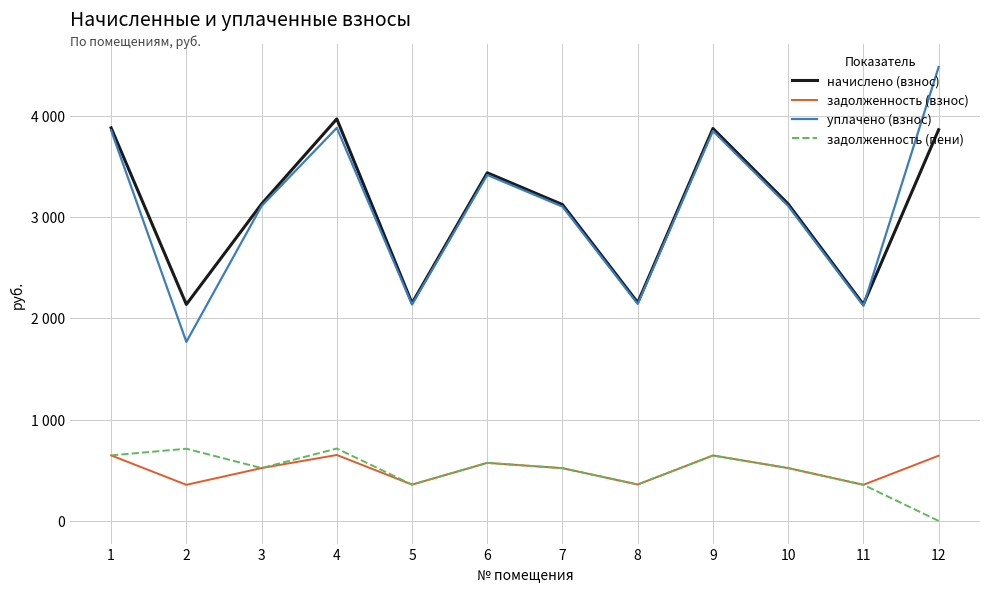

At which category does задолженность (взнос) reach its first local peak?

4